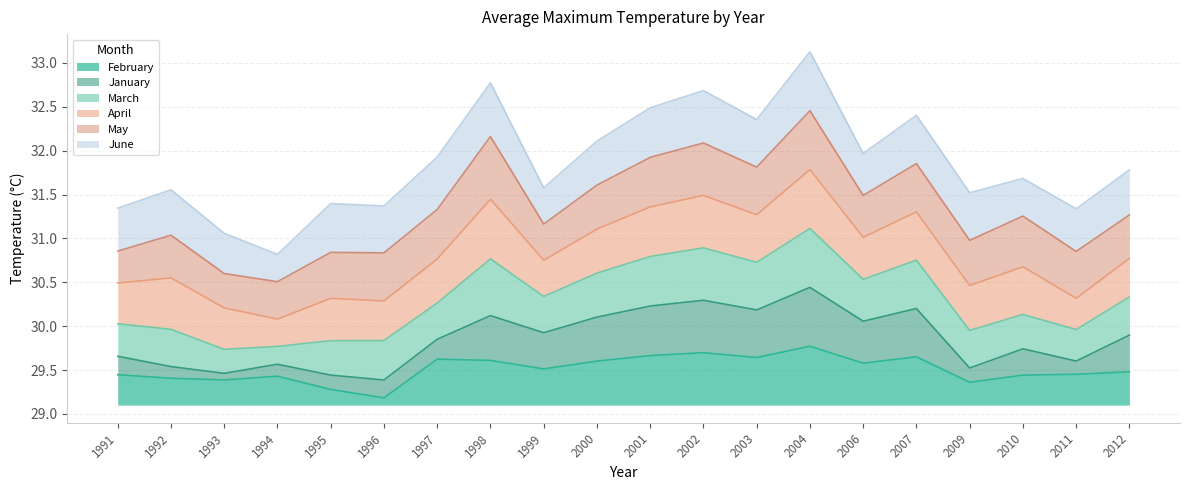

Between which two adjacent categories do February and January first intersect?

1995 and 1996